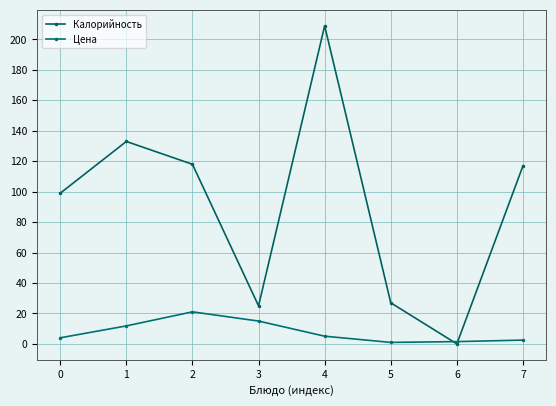

Does the chart have visible grid lines?

Yes